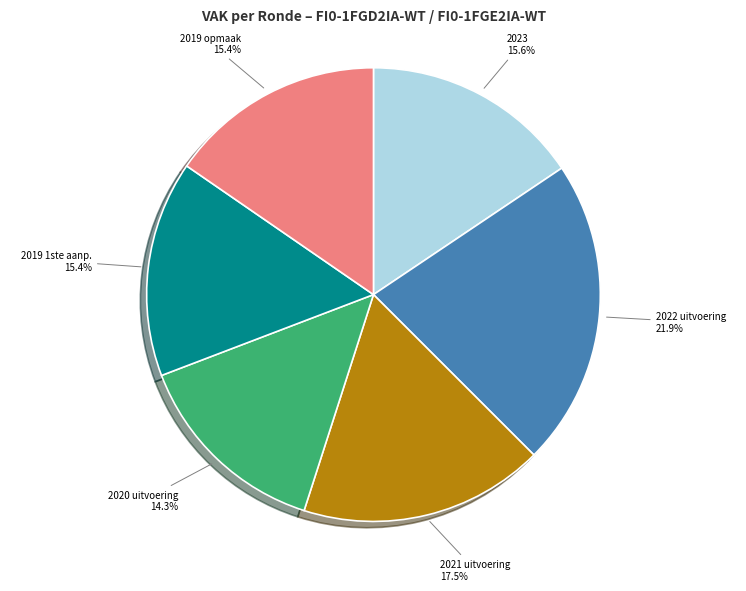

Is there a majority slice in this chart?

No